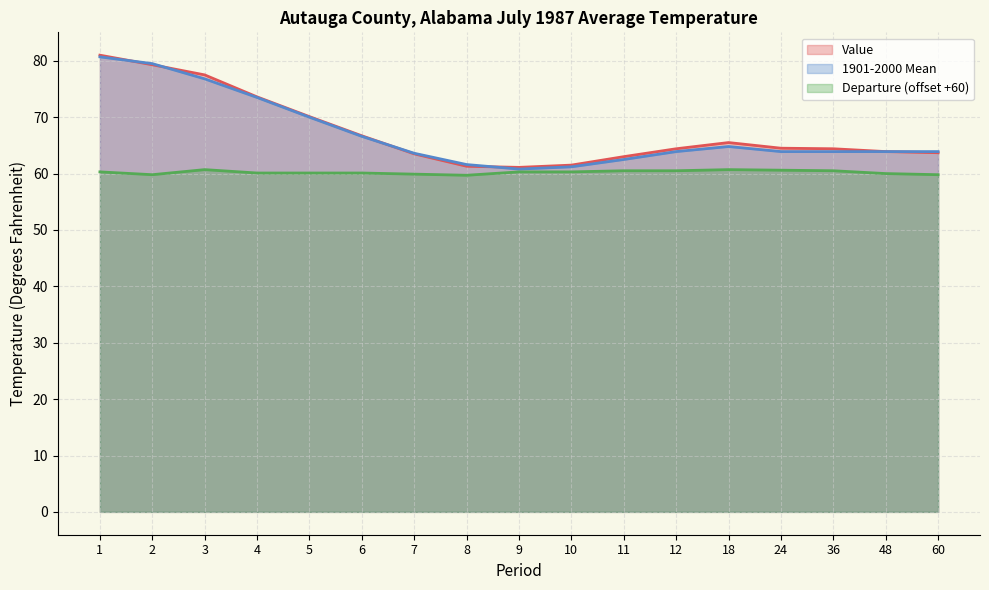

Reading left to right, list all the values displayed in this chart.

Value: 81.0	79.3	77.5	73.6	70.1	66.7	63.5	61.3	61.1	61.5	63.0	64.4	65.5	64.5	64.4	63.9	63.7
1901-2000 Mean: 80.7	79.5	76.8	73.5	70.0	66.6	63.6	61.6	60.8	61.2	62.5	63.9	64.8	63.9	63.9	63.9	63.9
Departure: 60.3	59.8	60.7	60.1	60.1	60.1	59.9	59.7	60.3	60.3	60.5	60.5	60.7	60.6	60.5	60.0	59.8